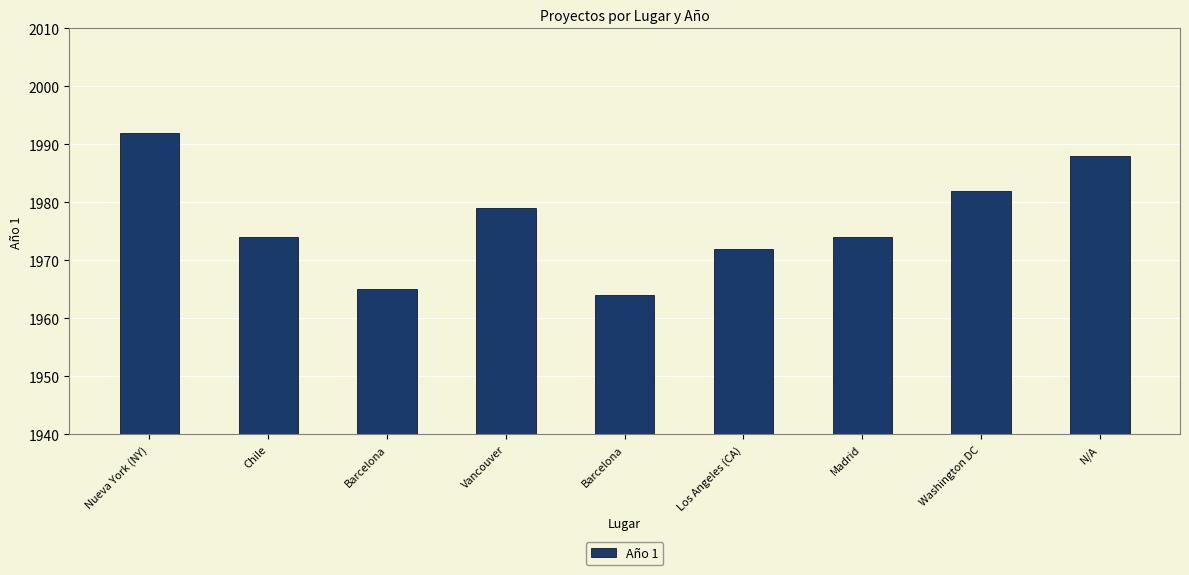

What is the minimum value shown in the chart?

1964